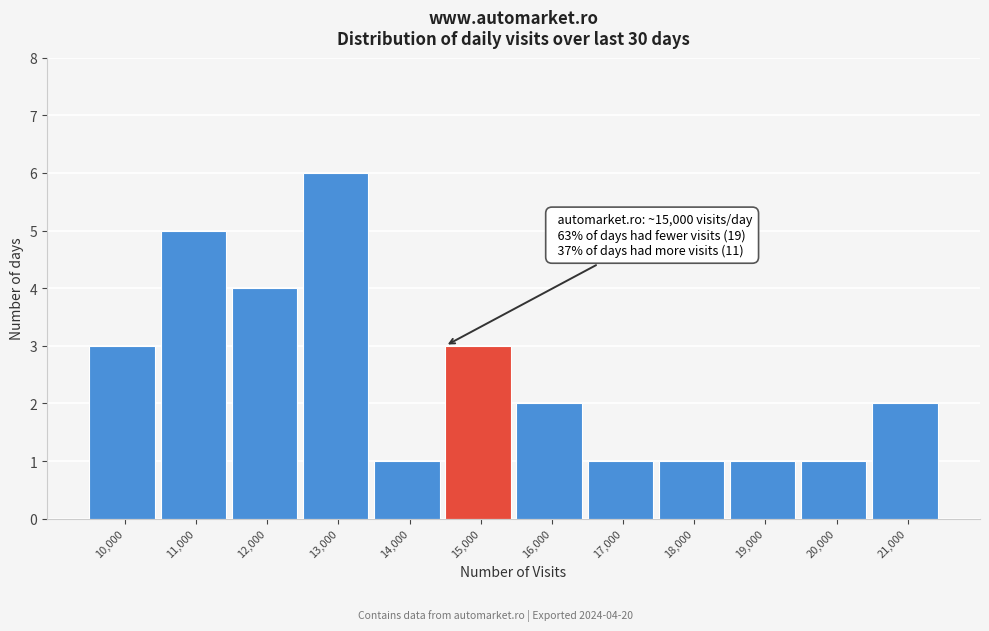

Reading right to left, list all the values displayed in this chart.

2	1	1	1	1	2	3	1	6	4	5	3